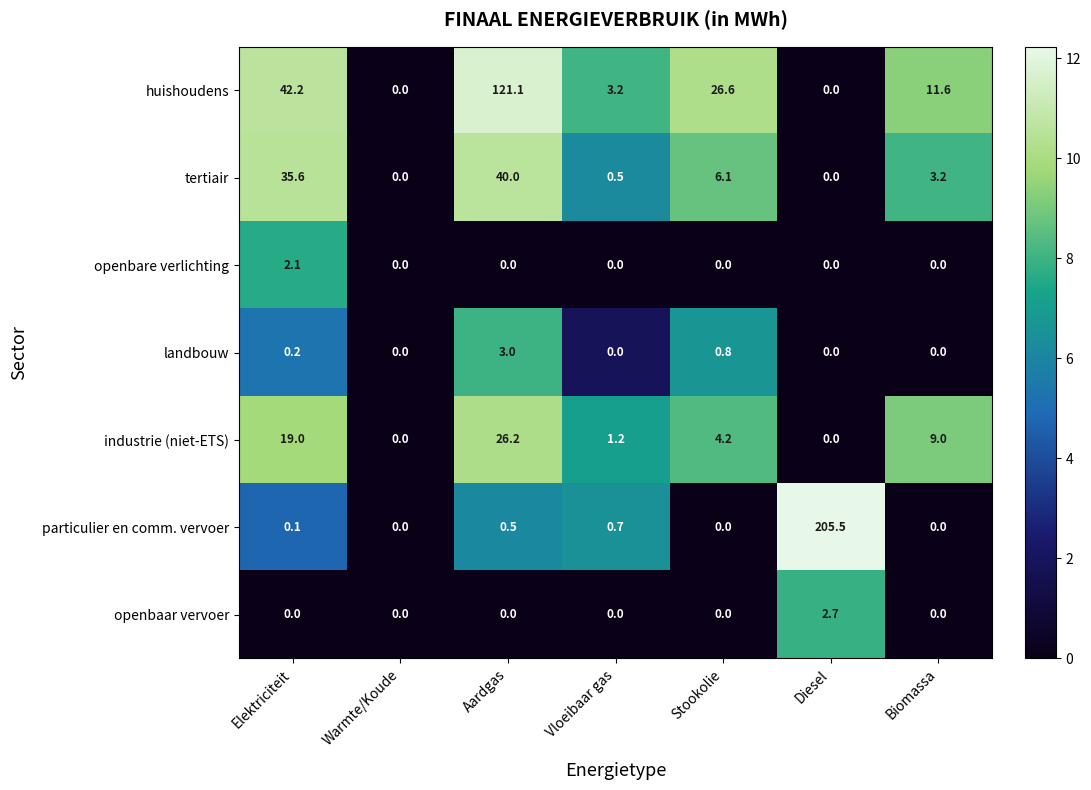

How many categories are shown in the chart?

7